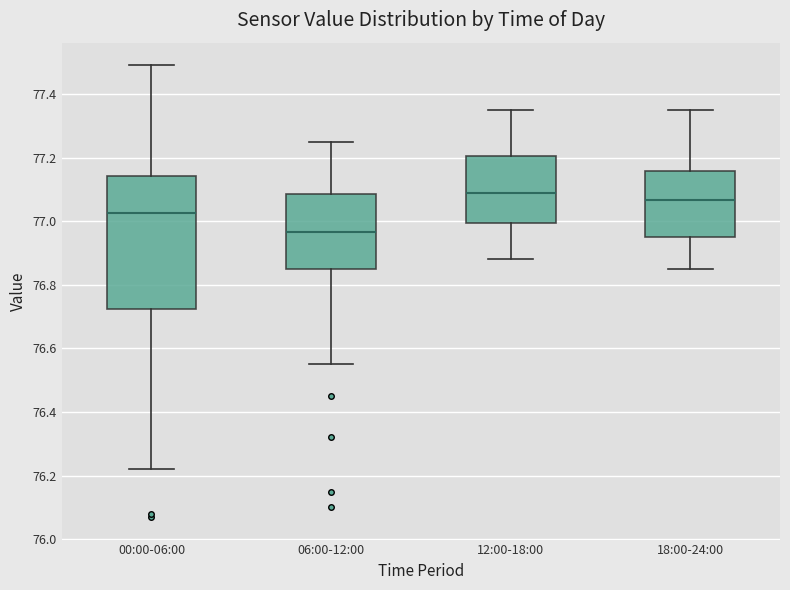

Comparing the boxes themselves (not the whiskers), which one is the tallest?

00:00-06:00